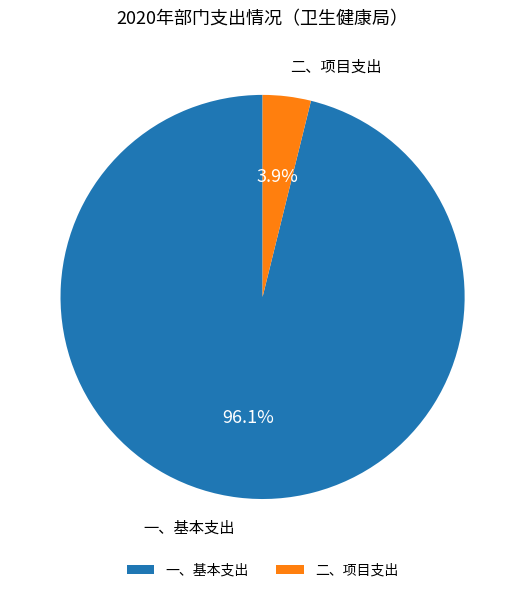

Rank the categories by value from highest to lowest.

一、基本支出, 二、项目支出